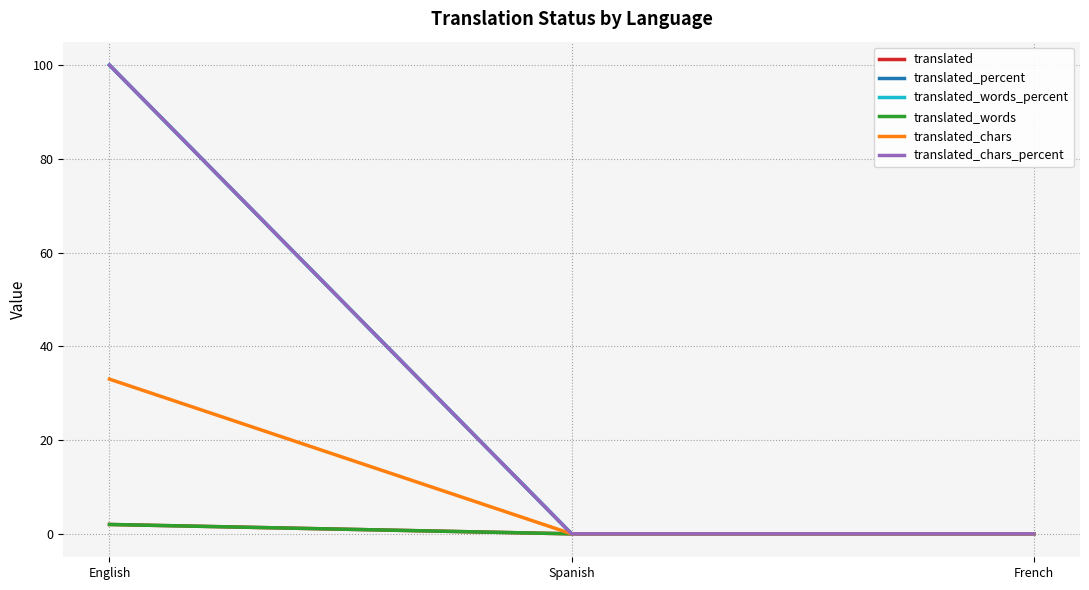

At which category is the sum across all series the highest?

English